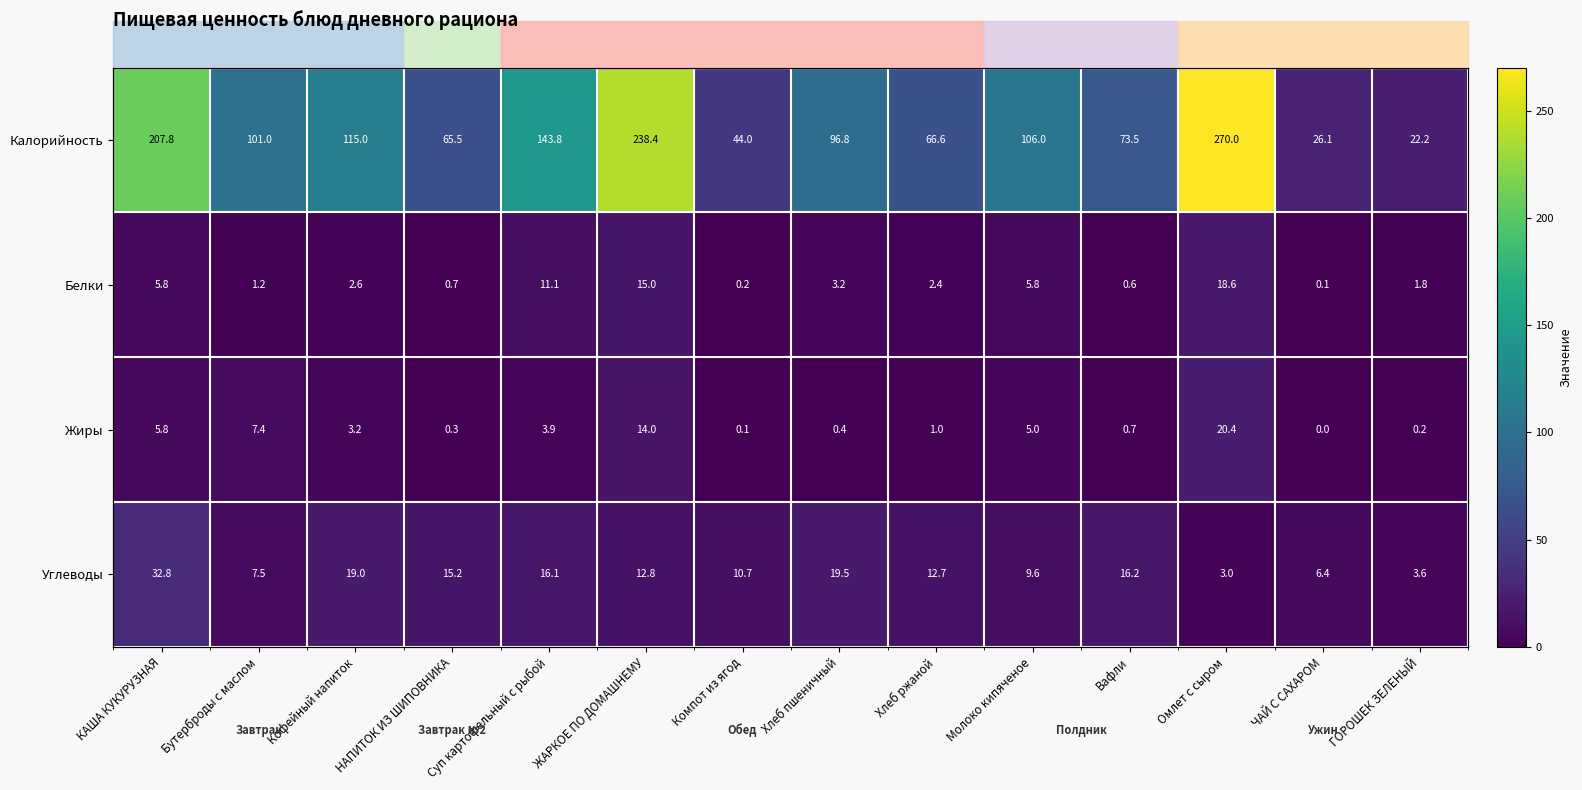

What is the sum of all Калорийность values?

1576.7